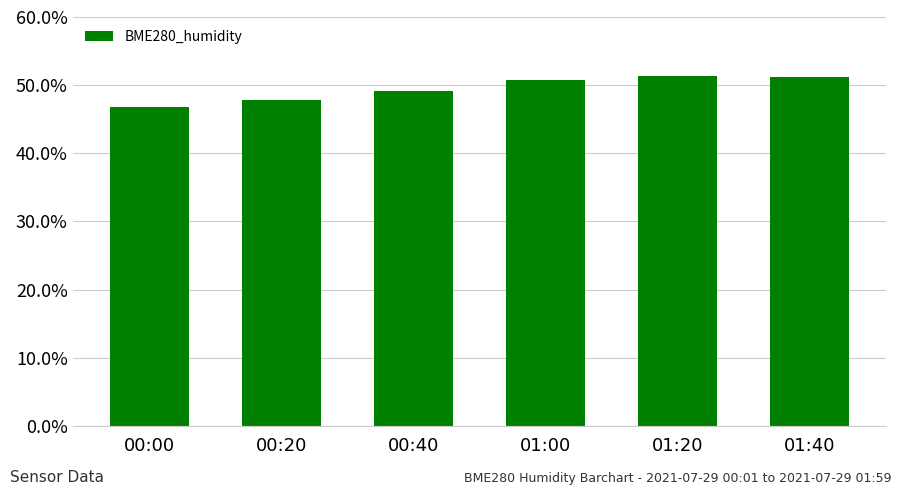

What is the value of the 3rd bar from the left?

49.2